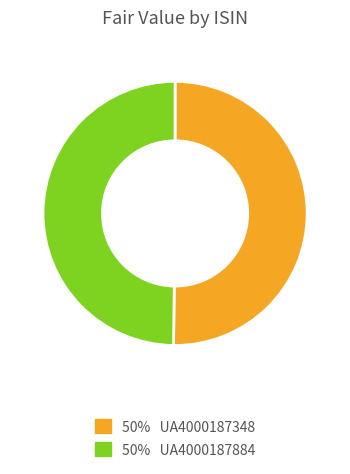

How many segments does this pie chart have?

2